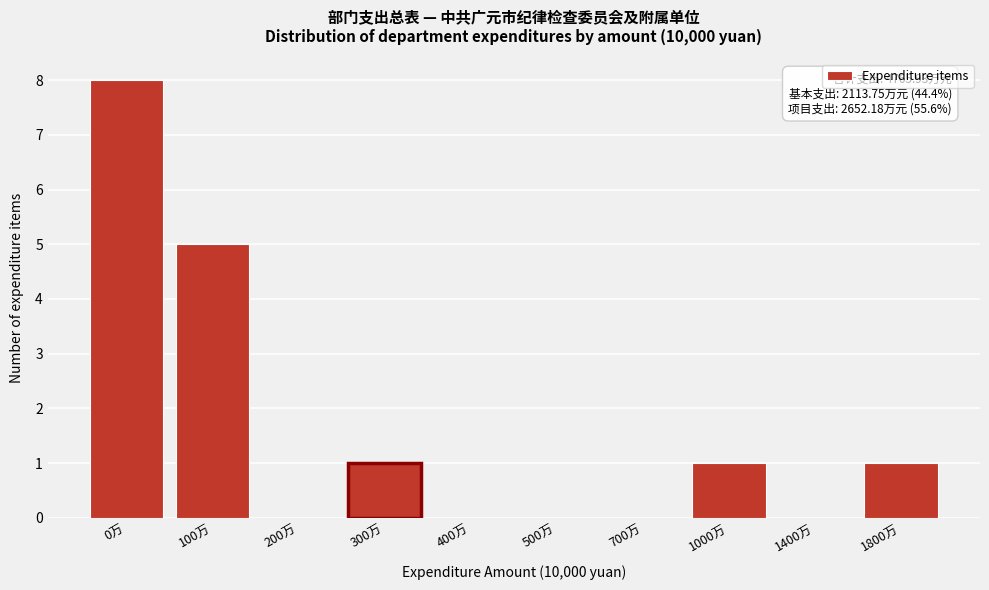

Reading left to right, list all the values displayed in this chart.

0万=8	100万=5	200万=0	300万=1	400万=0	500万=0	700万=0	1000万=1	1400万=0	1800万=1